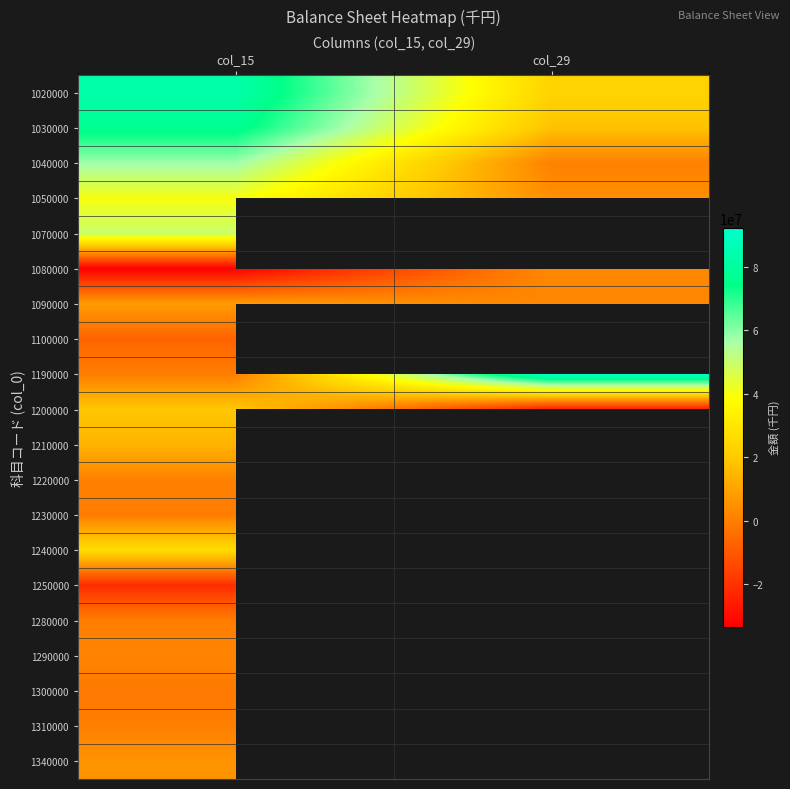

List the series in order of their peak value, lowest first.

1250000, 1100000, 1300000, 1230000, 1280000, 1310000, 1220000, 1290000, 1080000, 1340000, 1090000, 1210000, 1200000, 1240000, 1050000, 1070000, 1040000, 1030000, 1020000, 1190000